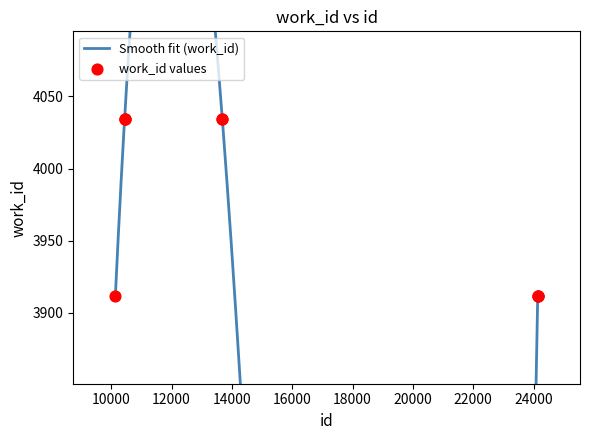

What is the change in value from 10140 to 10444?

+122